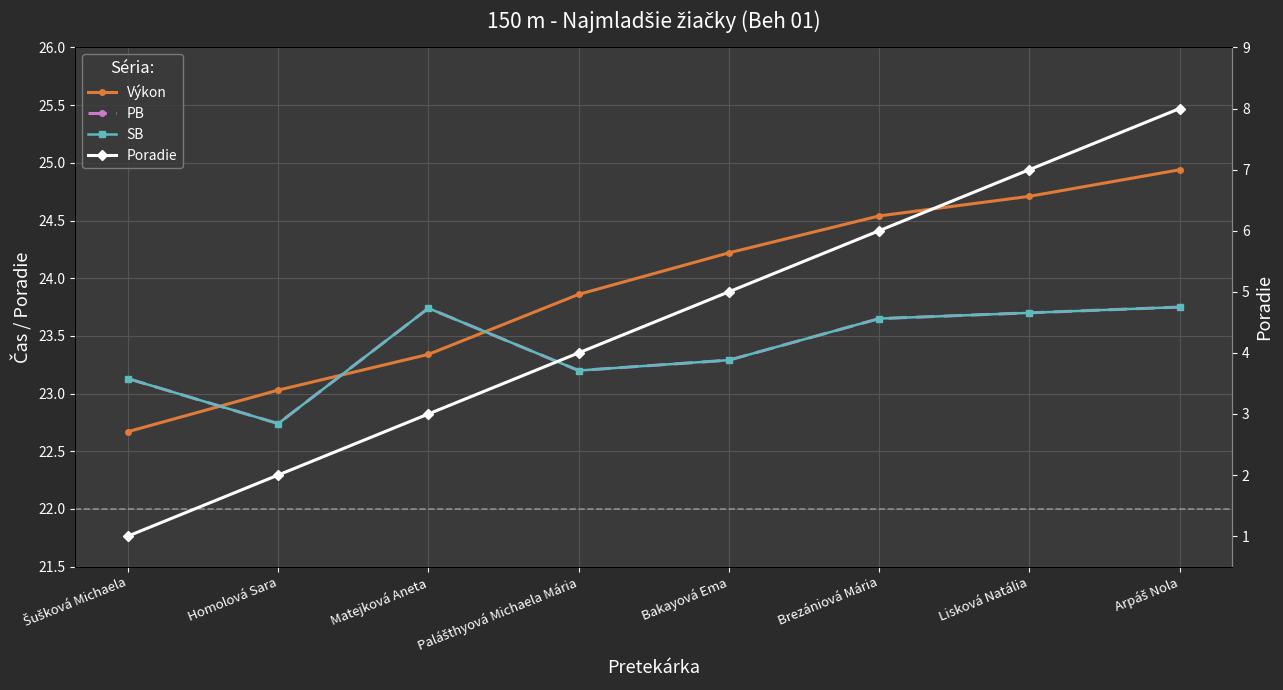

How many values in the PB series are below 23?

1